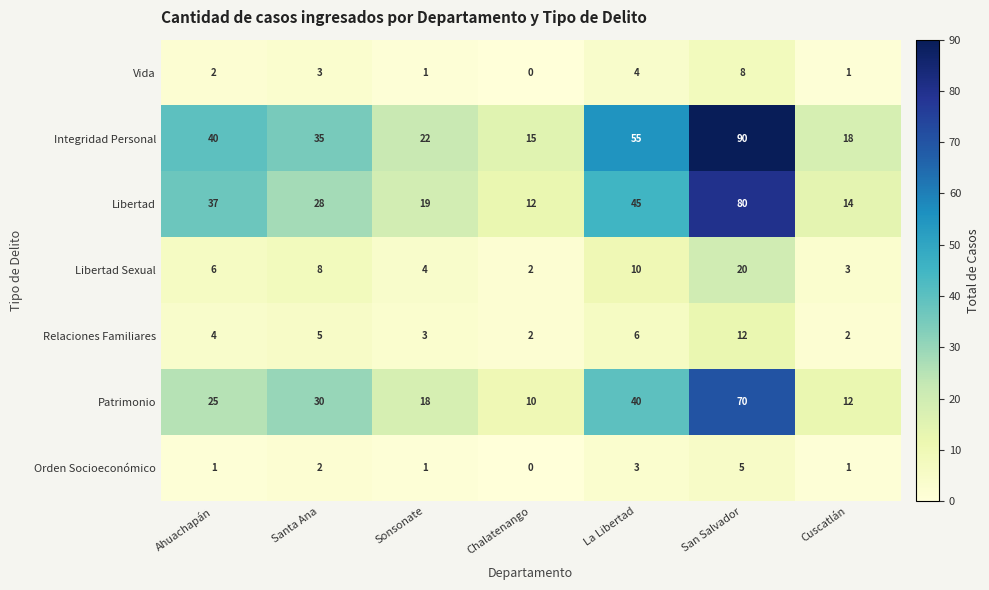

What is the spread (max minus min) of values at Cuscatlán?

17